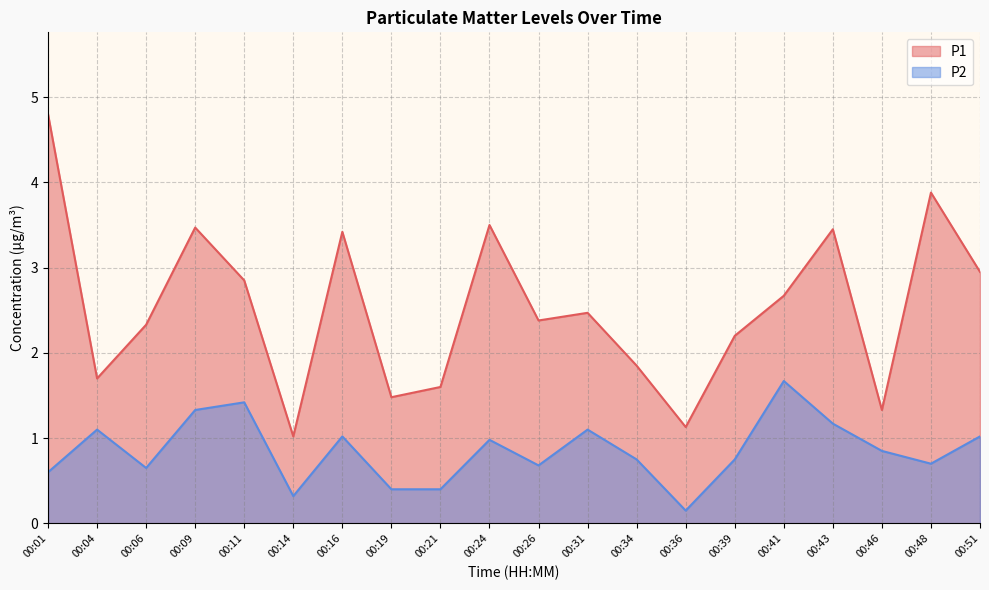

At how many categories does at least one series exceed 1?

20